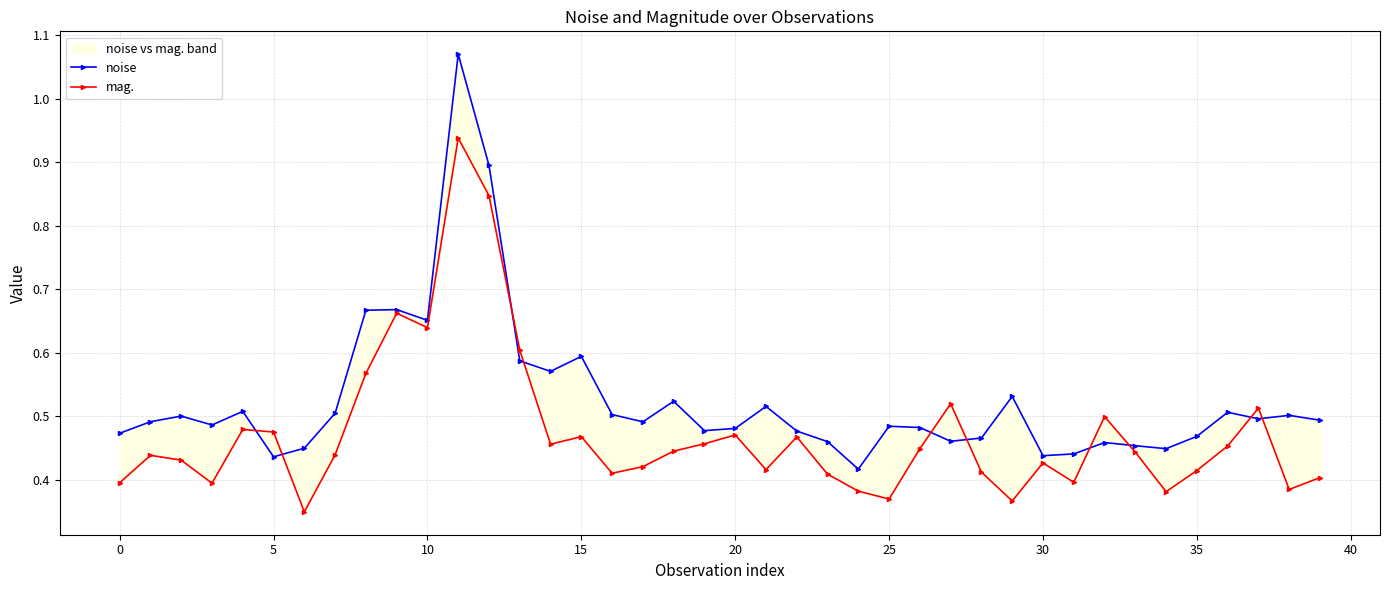

Reading right to left, what are all the values shown in this chart?

noise: 0.5	0.5	0.5	0.5	0.5	0.4	0.5	0.5	0.4	0.4	0.5	0.5	0.5	0.5	0.5	0.4	0.5	0.5	0.5	0.5	0.5	0.5	0.5	0.5	0.6	0.6	0.6	0.9	1.1	0.7	0.7	0.7	0.5	0.4	0.4	0.5	0.5	0.5	0.5	0.5
mag.: 0.4	0.4	0.5	0.5	0.4	0.4	0.4	0.5	0.4	0.4	0.4	0.4	0.5	0.4	0.4	0.4	0.4	0.5	0.4	0.5	0.5	0.4	0.4	0.4	0.5	0.5	0.6	0.8	0.9	0.6	0.7	0.6	0.4	0.3	0.5	0.5	0.4	0.4	0.4	0.4